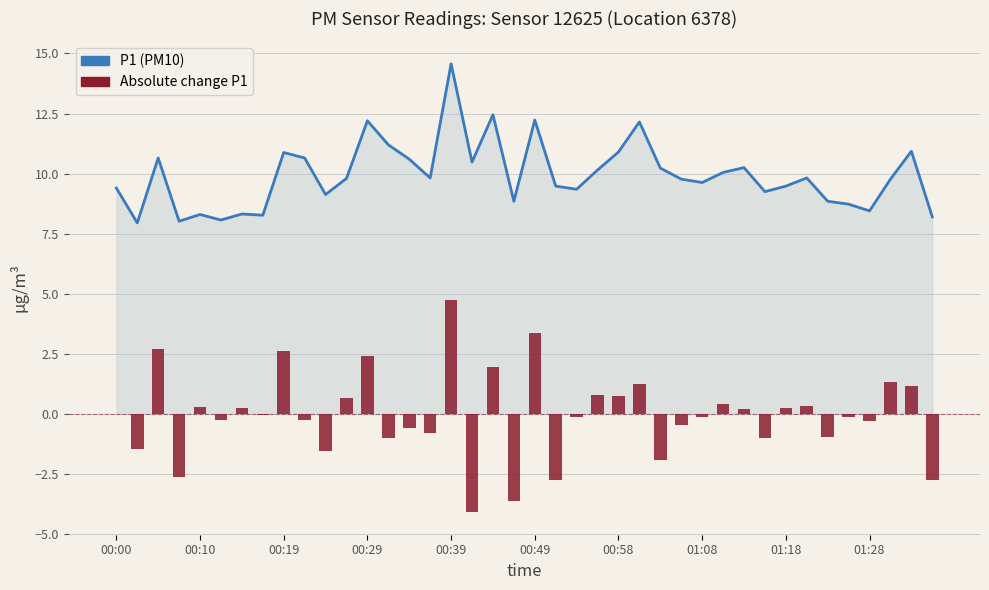

True or false: P1 (PM10) has a value of 2.5 at 14.

False